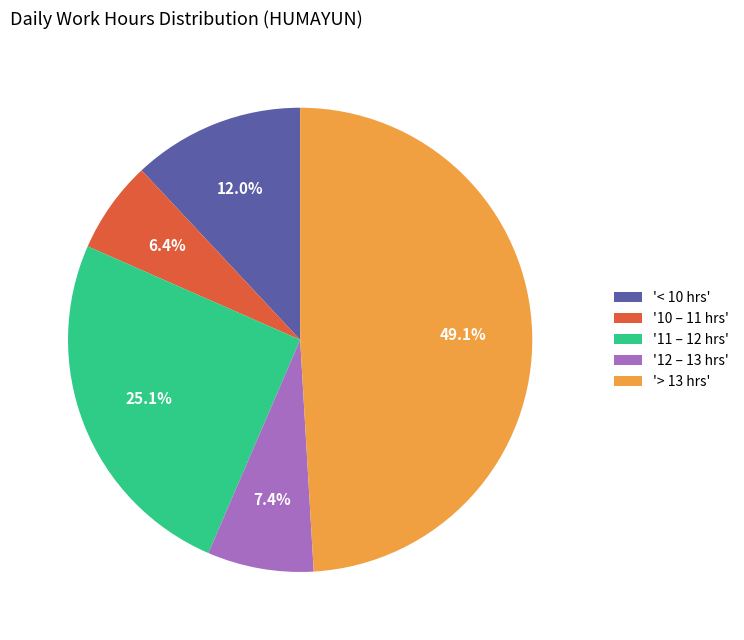

What is the ratio of the value at '11 – 12 hrs' to the value at '12 – 13 hrs'?

3.4